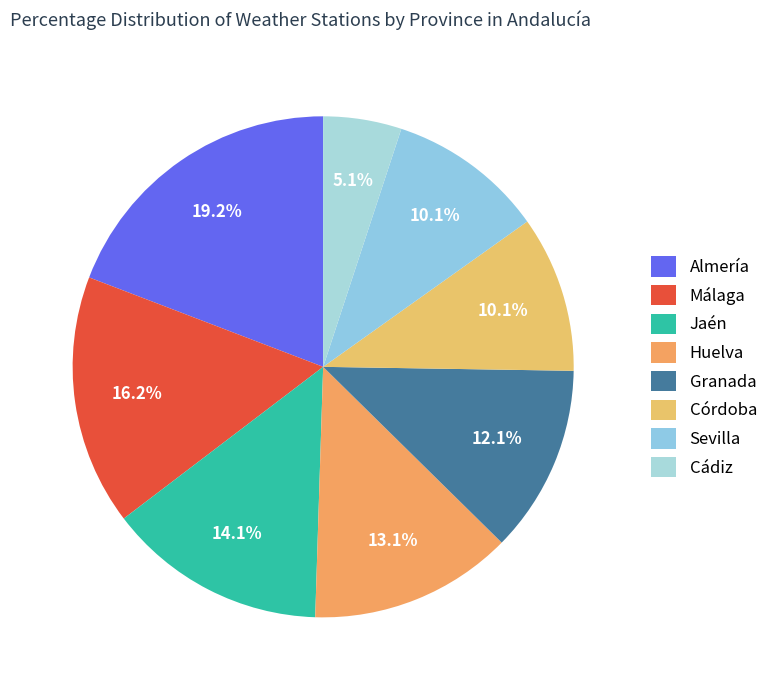

To the nearest percent, what is the combined percentage of Almería and Sevilla?

29%